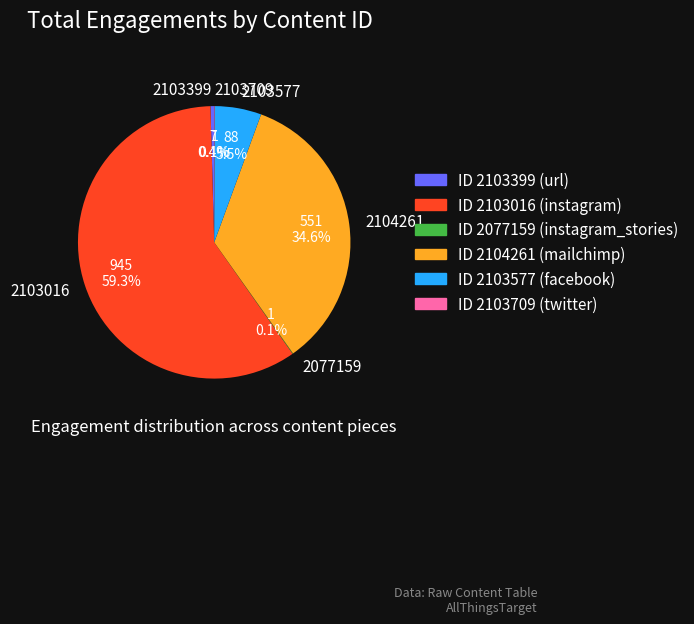

To the nearest percent, what is the average slice percentage?

17%